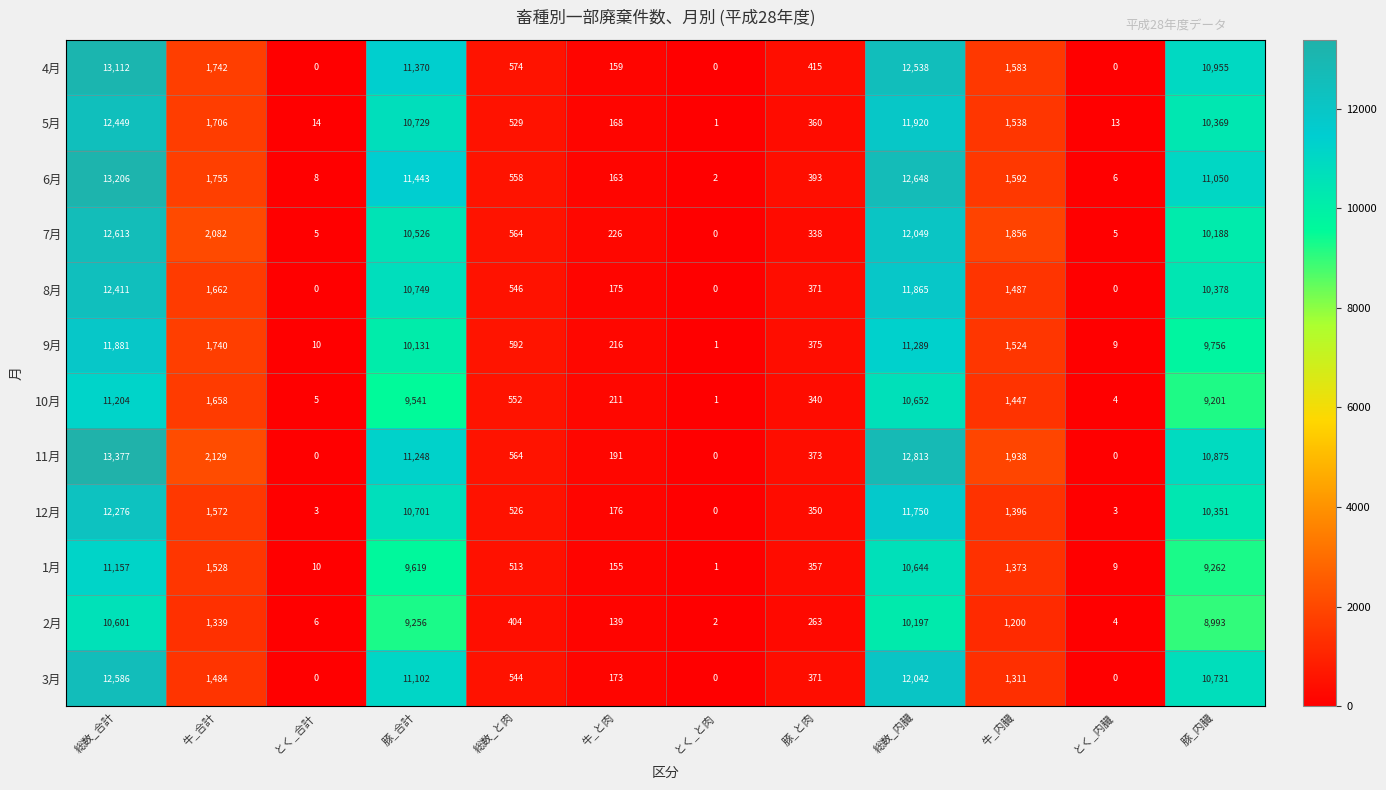

Count the number of categories in the chart.

12